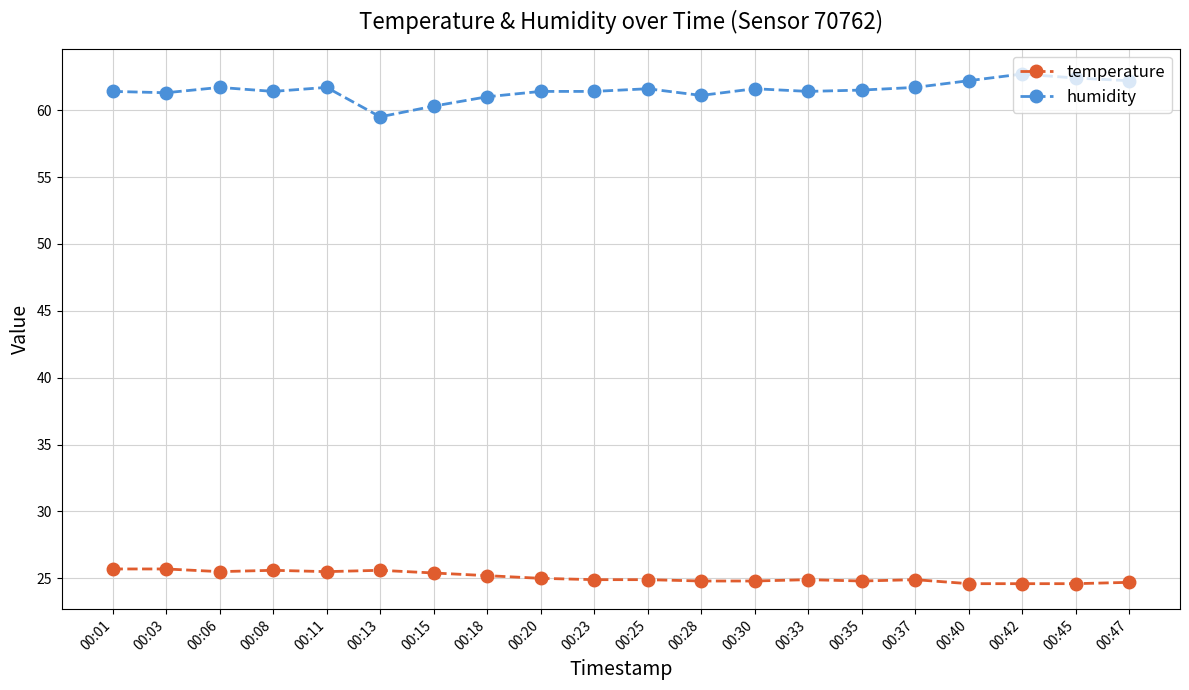

Is the value of humidity at 00:40 greater than the value of temperature at 00:33?

Yes